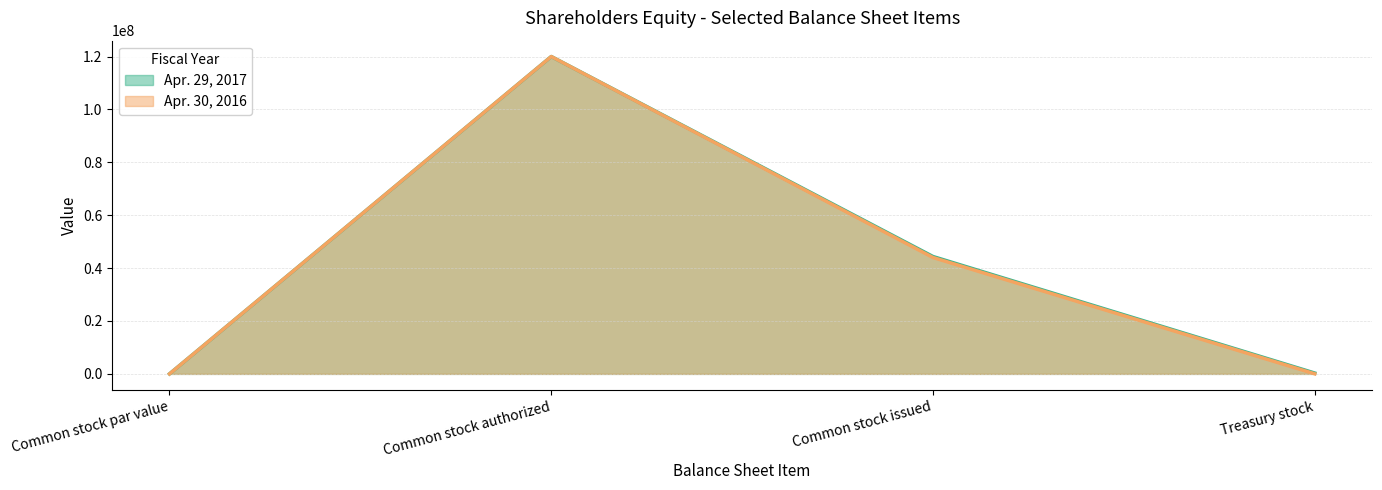

What is the difference between the Apr. 30, 2016 values at Common stock authorized and Common stock par value?

120000000